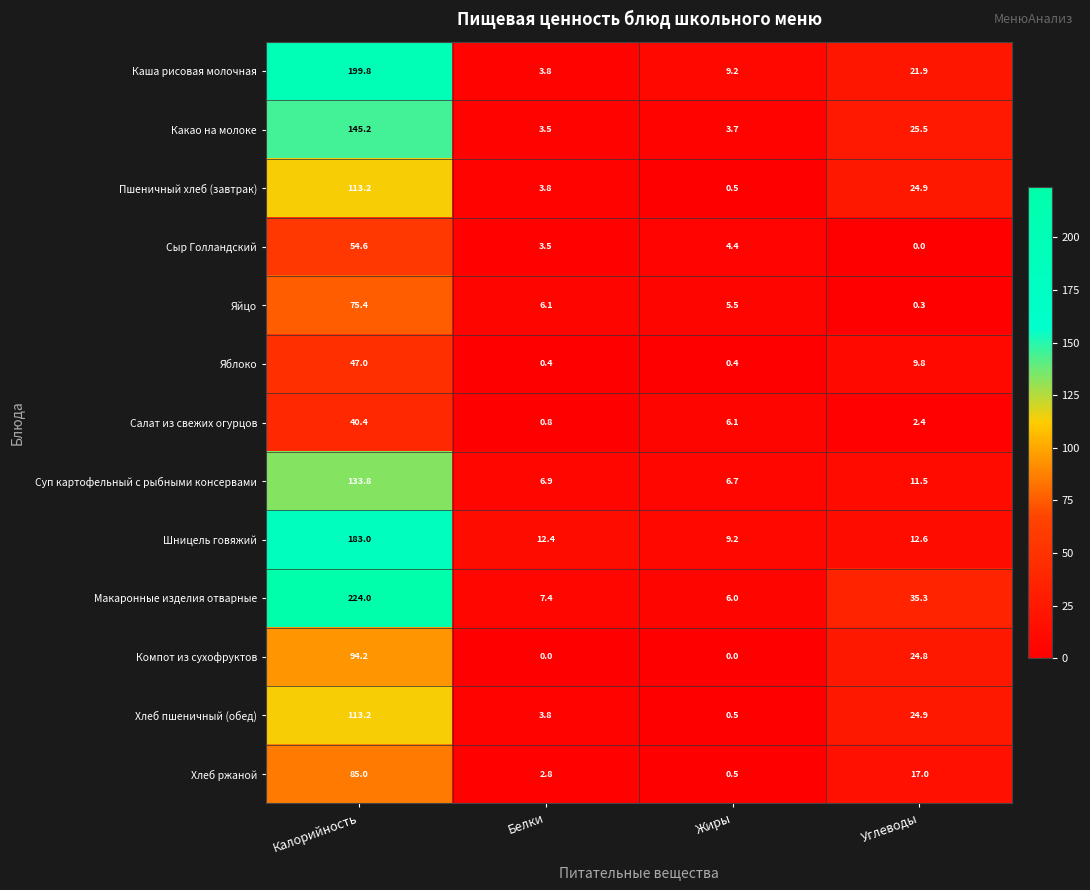

What is the difference between the Компот из сухофруктов values at Белки and Калорийность?

94.2